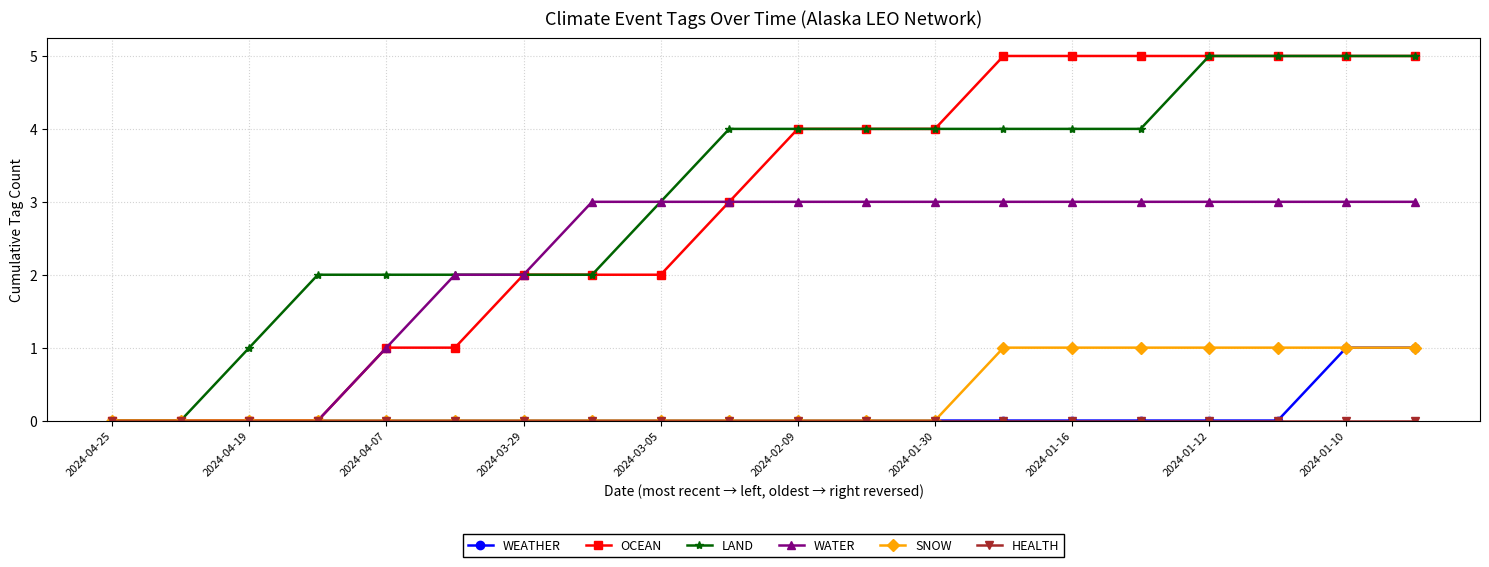

What is the greatest value displayed?

5